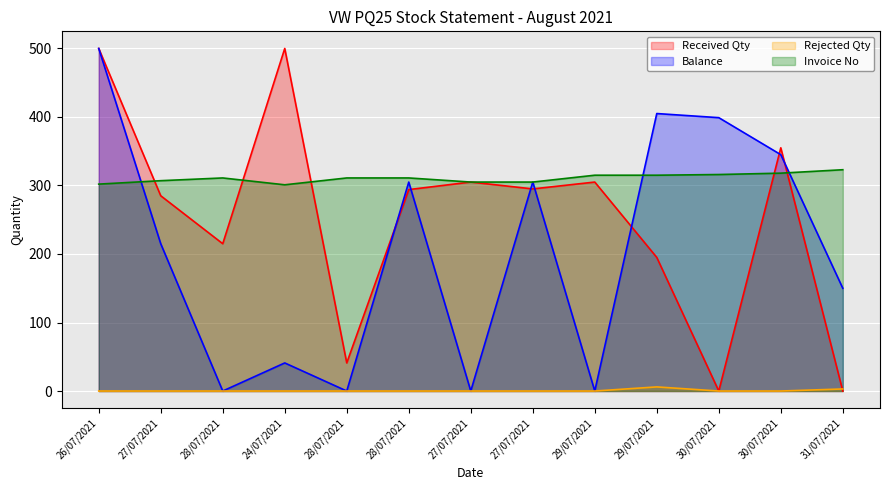

Reading left to right, transcribe all the data shown in this chart.

Received Qty: 500	285	215	500	41	294	305	295	305	195	0	355	0
Balance: 500	215	0	41	0	305	0	305	0	405	399	345	150
Rejected Qty: 0	0	0	0	0	0	0	0	0	6	0	0	3
Invoice No: 302	307	311	301	311	311	305	305	315	315	316	318	323